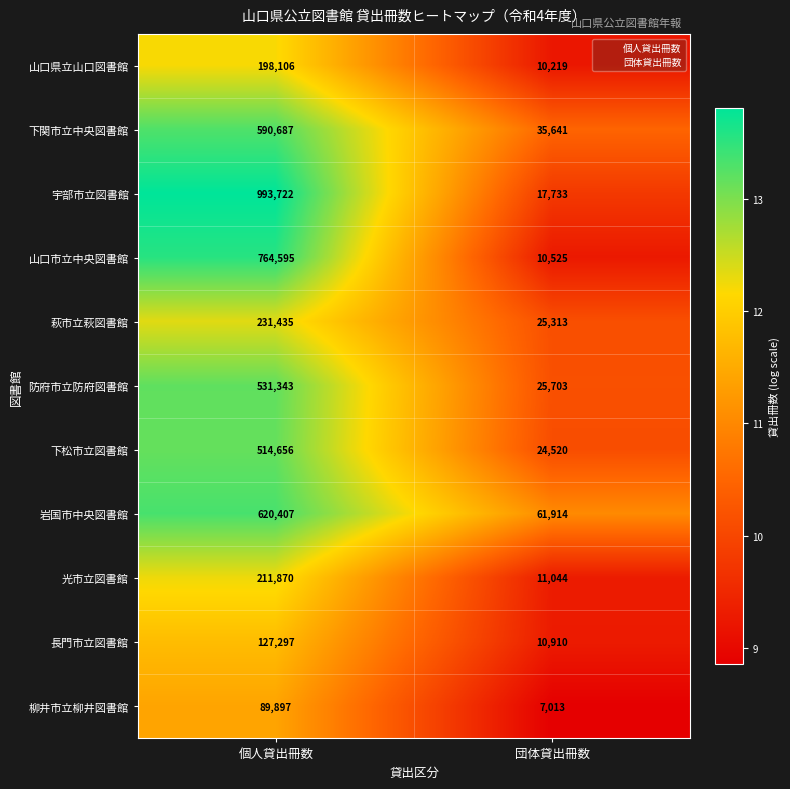

Read the 萩市立萩図書館 value at 個人貸出冊数.

231435